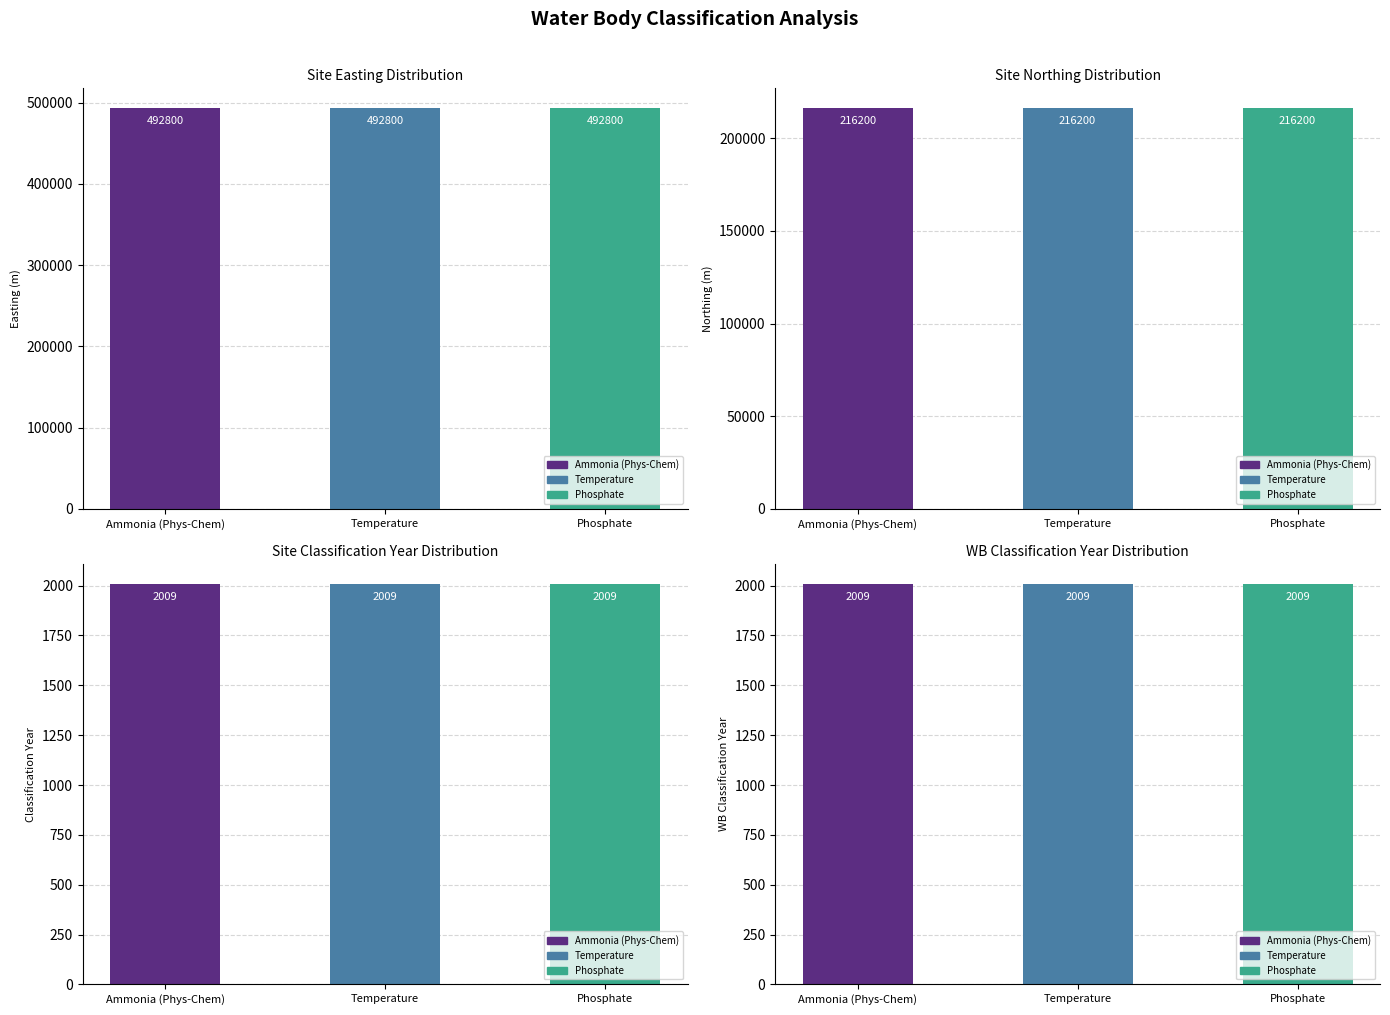

What is the smallest value displayed?

2009